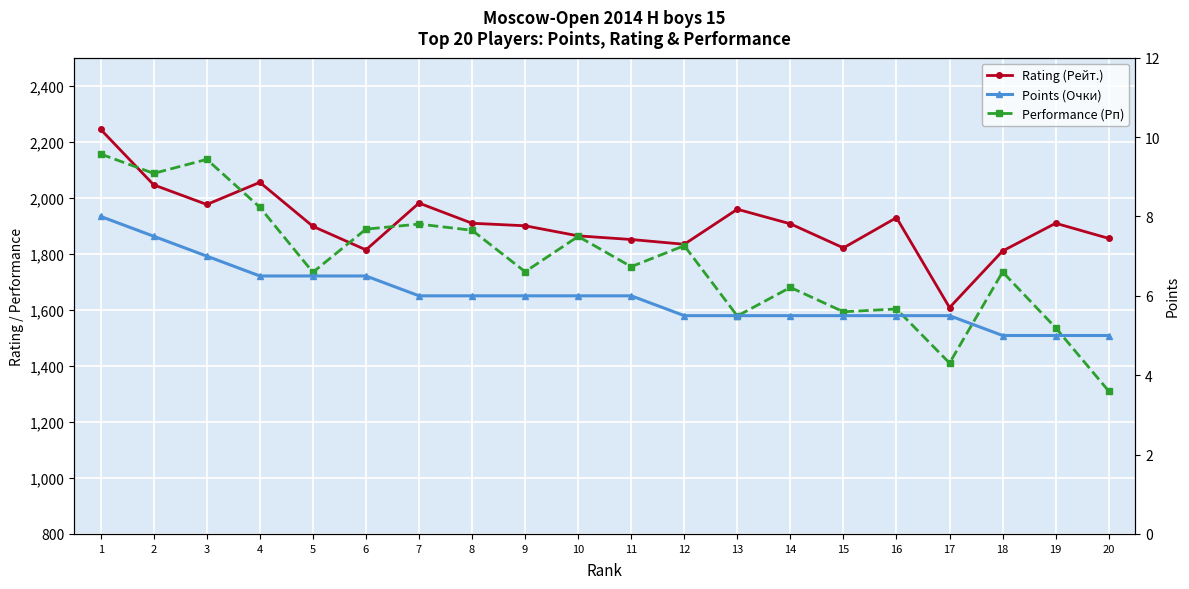

What is the value of the Performance (Рп) point at the 2nd from the left?

2087.0